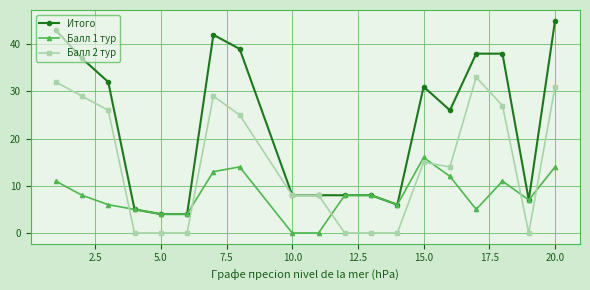

True or false: Балл 2 тур and Балл 1 тур cross at least once.

True